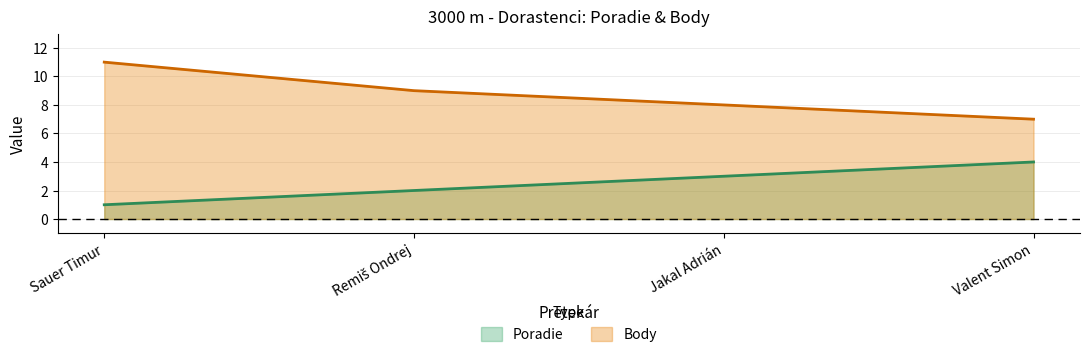

Reading left to right, transcribe all the data shown in this chart.

Poradie: Sauer Timur=1	Remiš Ondrej=2	Jakal Adrián=3	Valent Simon=4
Body: Sauer Timur=11	Remiš Ondrej=9	Jakal Adrián=8	Valent Simon=7